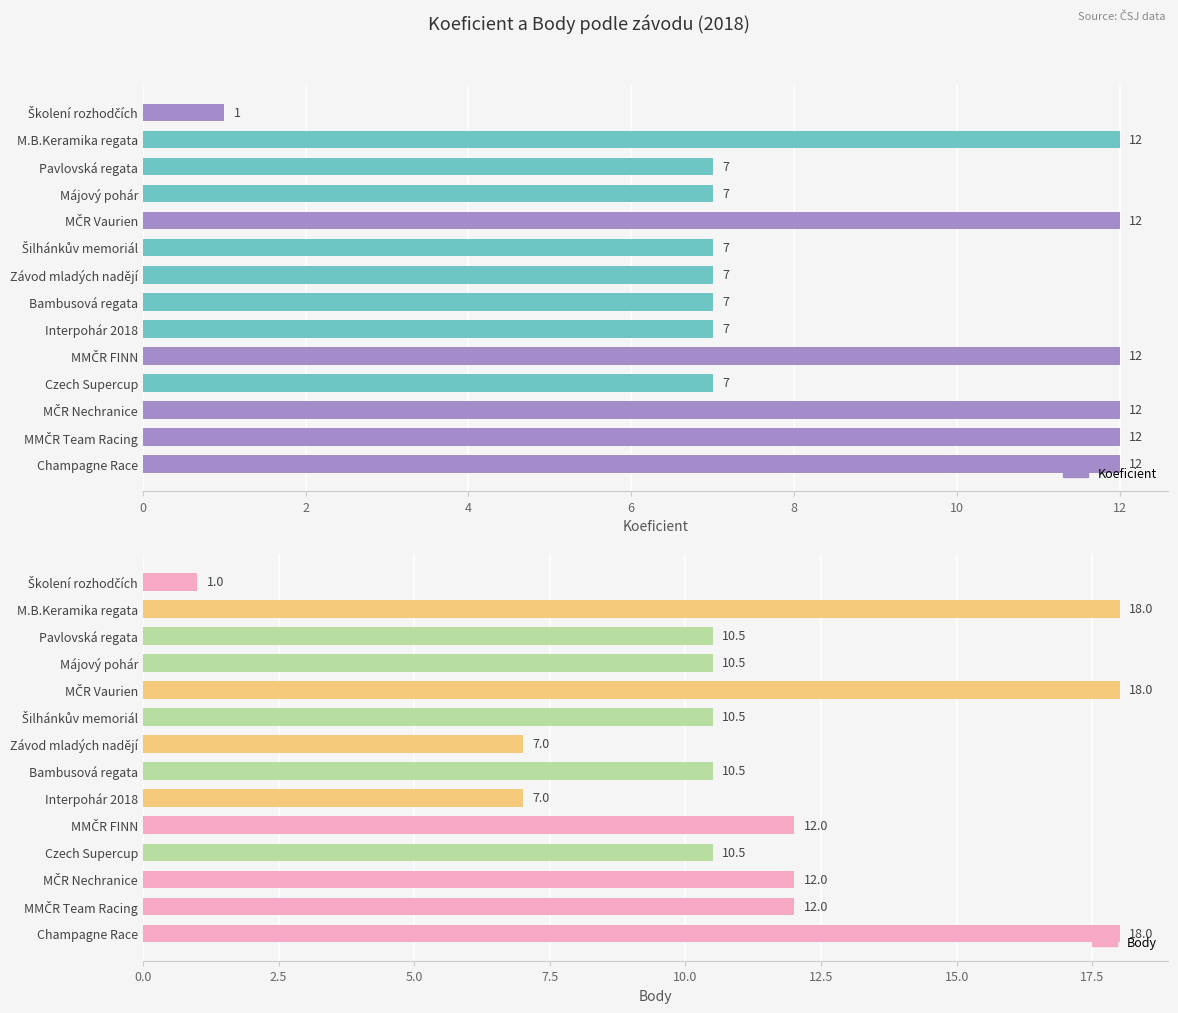

Count the Koeficient values in the range 7 to 12.

13